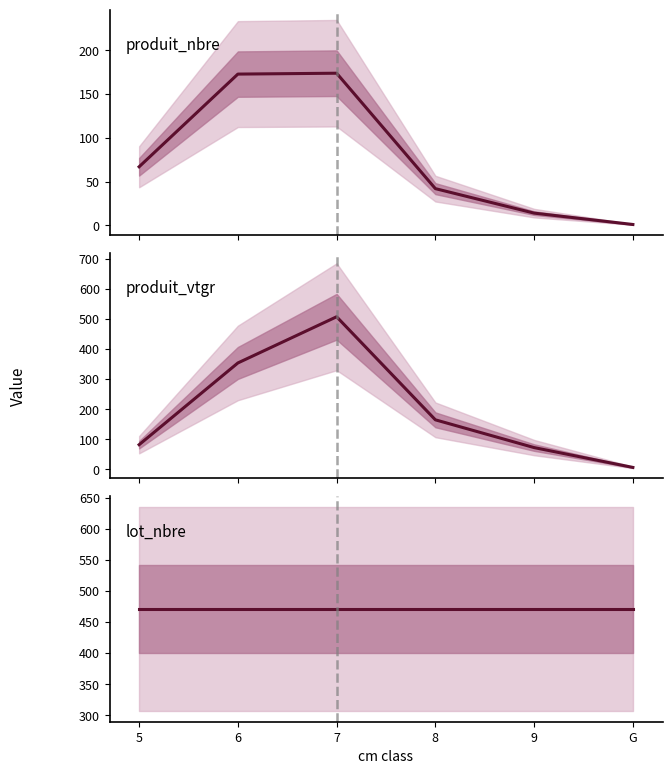

At which category is the sum across all series the highest?

7